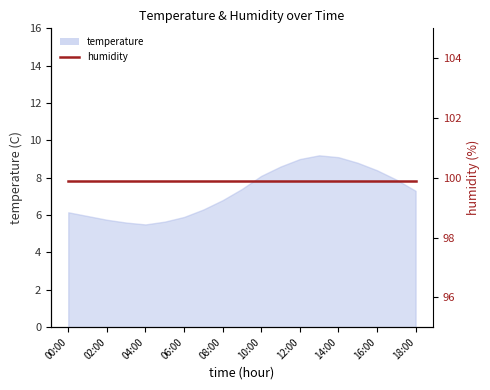

Reading left to right, extract all data points from this chart.

6.2	6.0	5.8	5.6	5.5	5.7	5.9	6.3	6.8	7.4	8.1	8.6	9.0	9.2	9.1	8.8	8.4	7.9	7.3